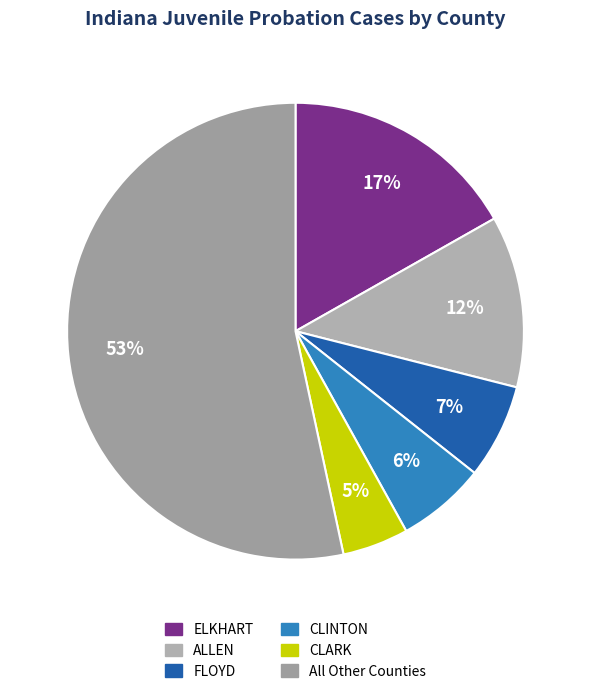

How many slices are in this pie chart?

6